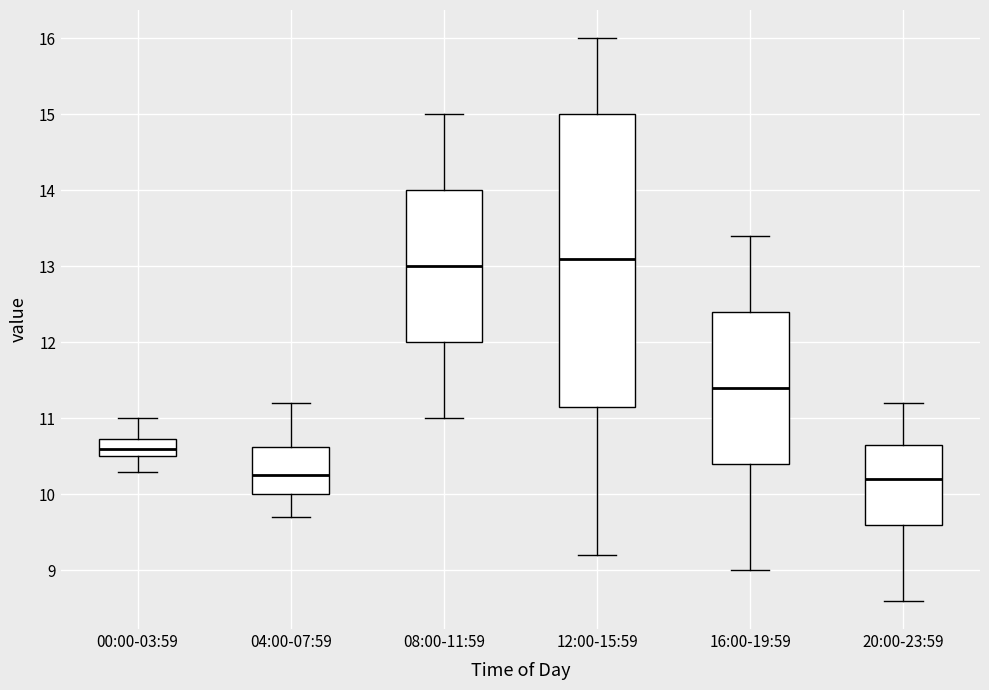

Which box is the tallest, from its lower edge to its upper edge?

12:00-15:59